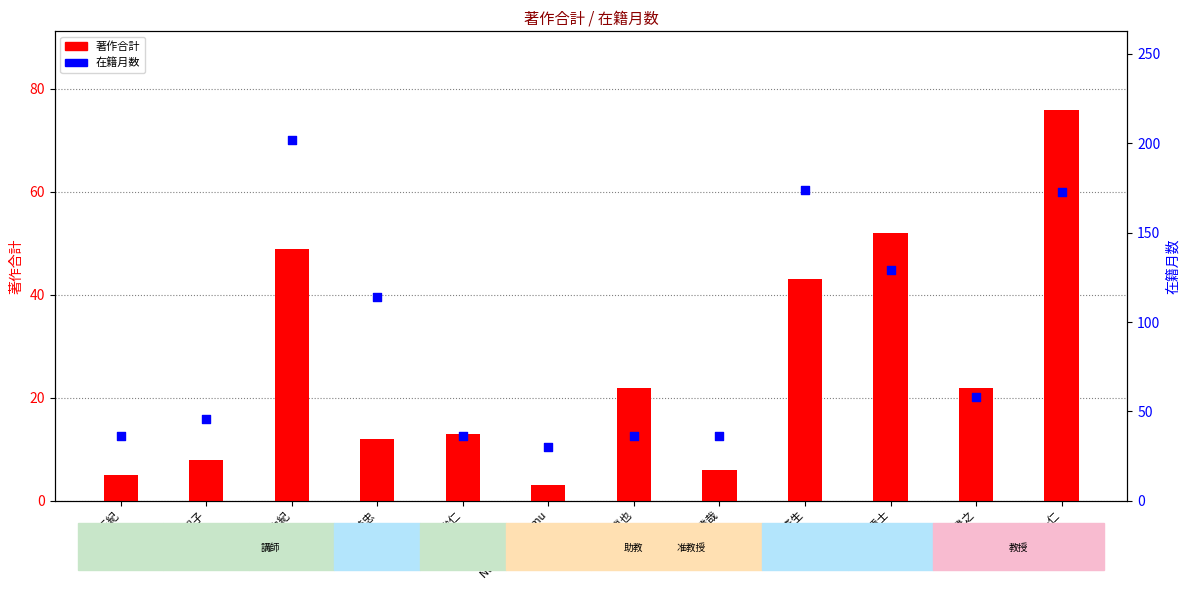

At how many categories does at least one series exceed 198?

1